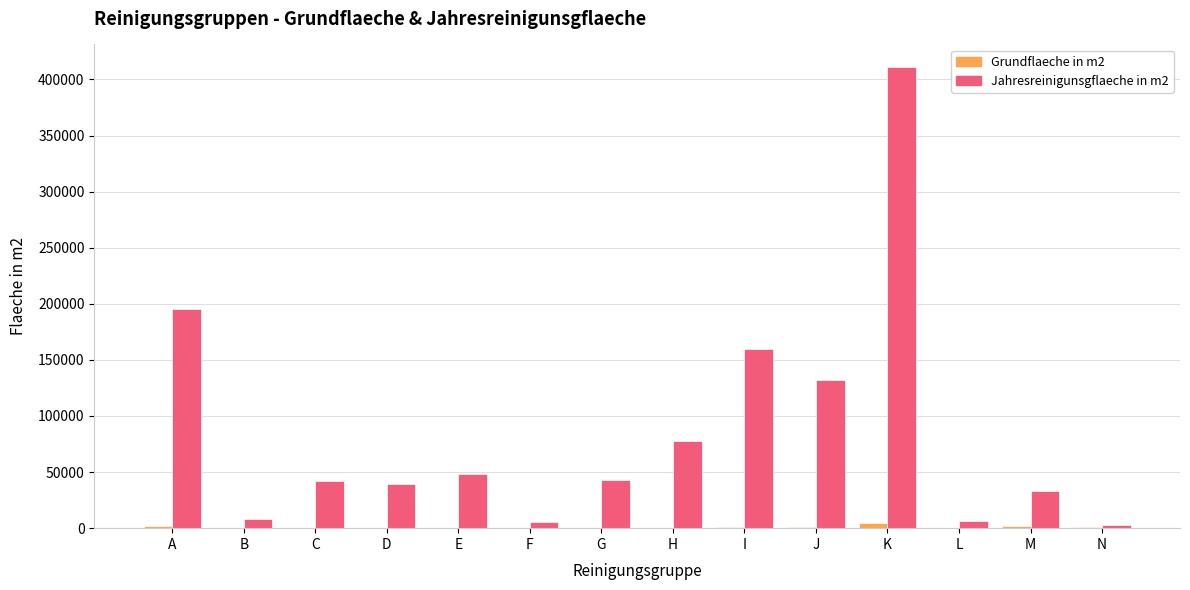

The Jahresreinigunsgflaeche in m2 series shows 195829.9 at A. True or false?

True